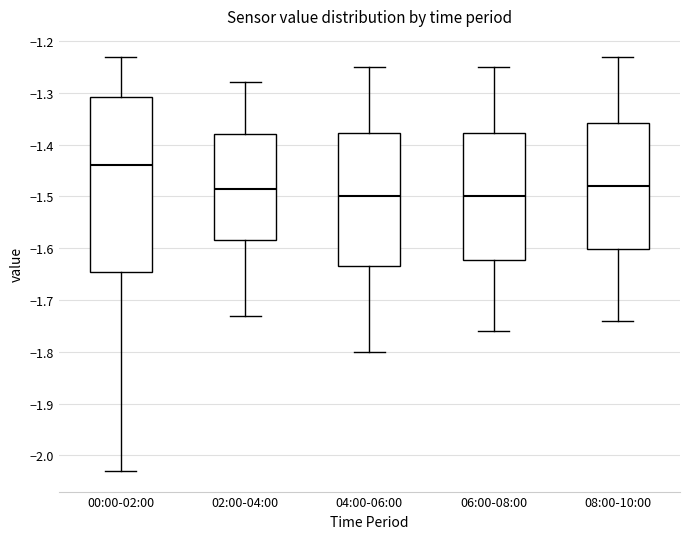

Comparing the boxes themselves (not the whiskers), which one is the tallest?

00:00-02:00